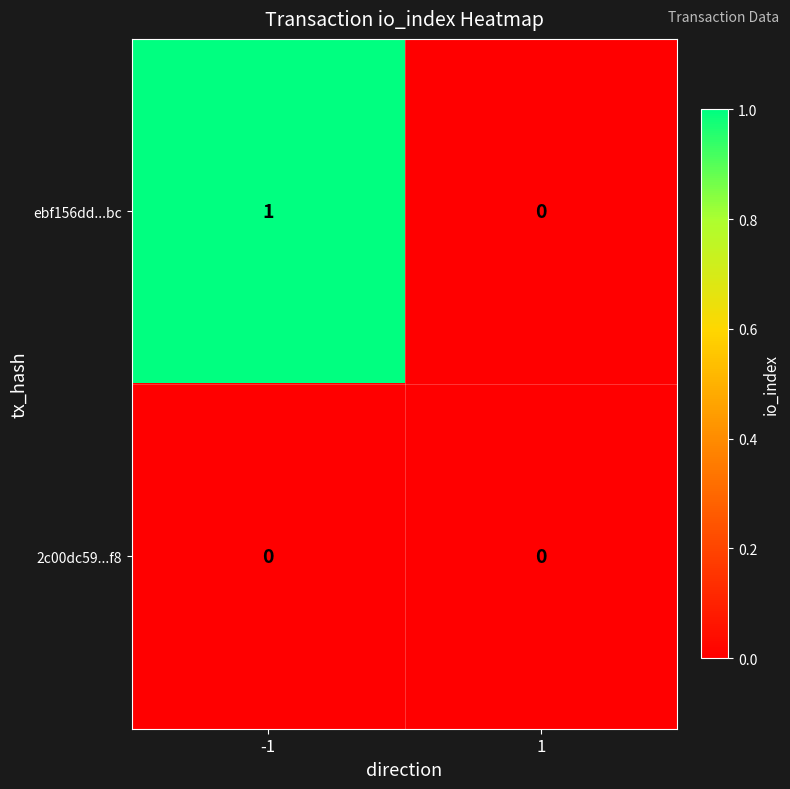

At -1, list the series in order from smallest to largest.

2c00dc59...f8, ebf156dd...bc